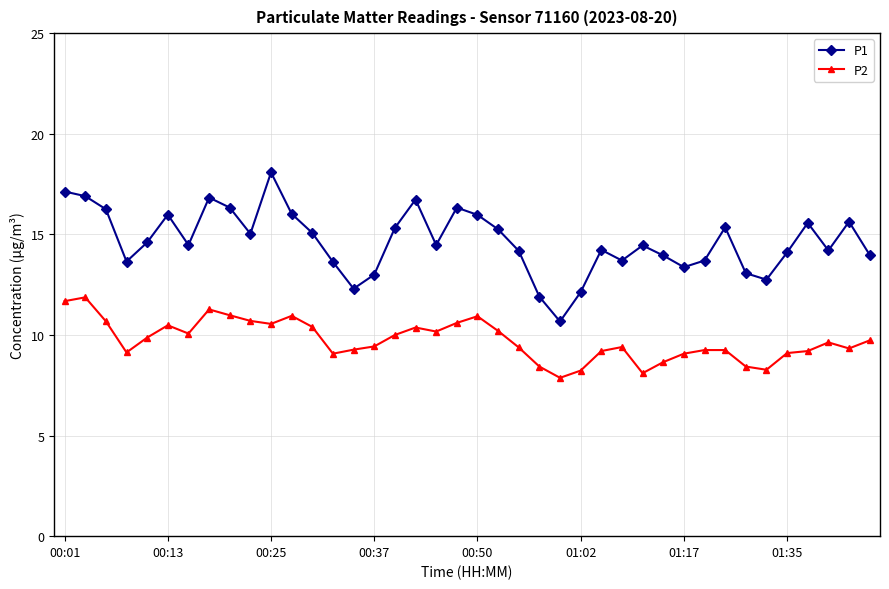

Which series has the largest total across all categories?

P1